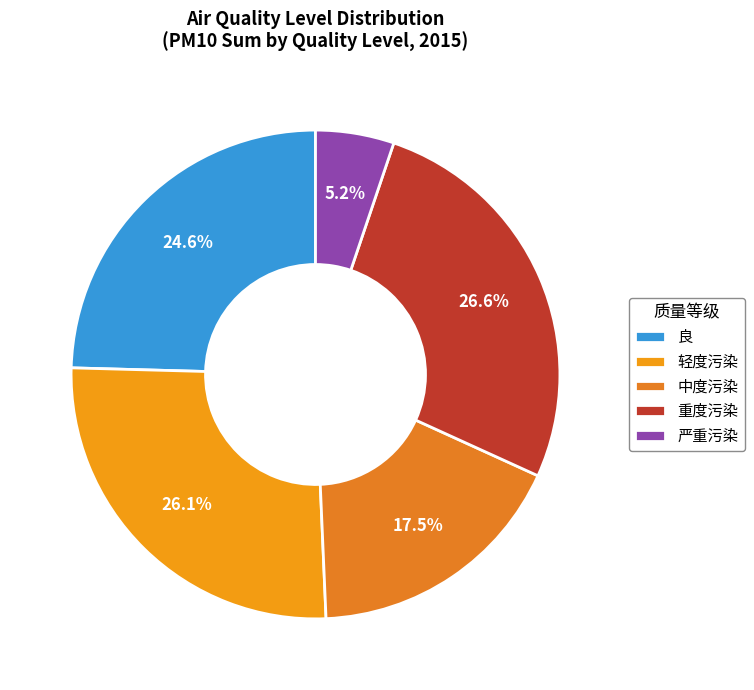

How many segments does this pie chart have?

5